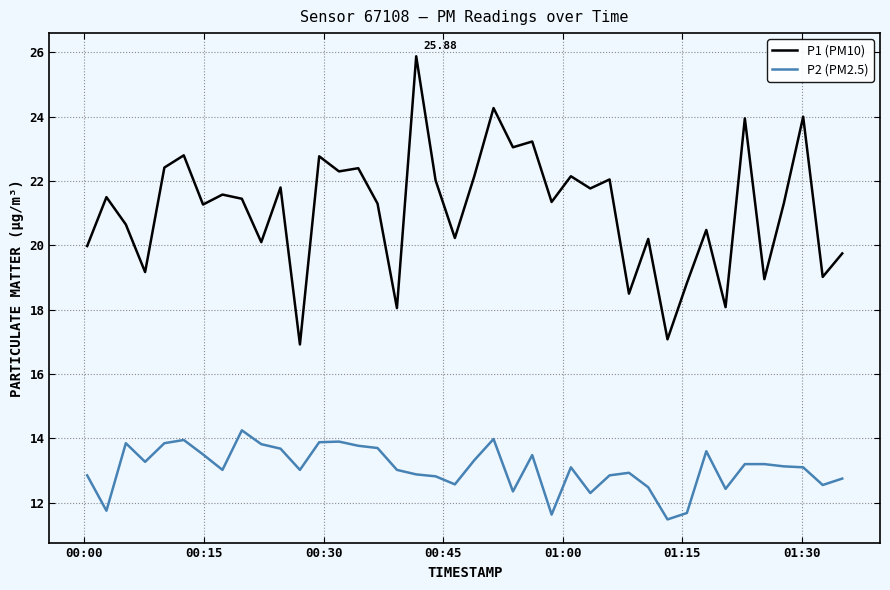

Which series has the largest range (max minus min)?

P1 (PM10)